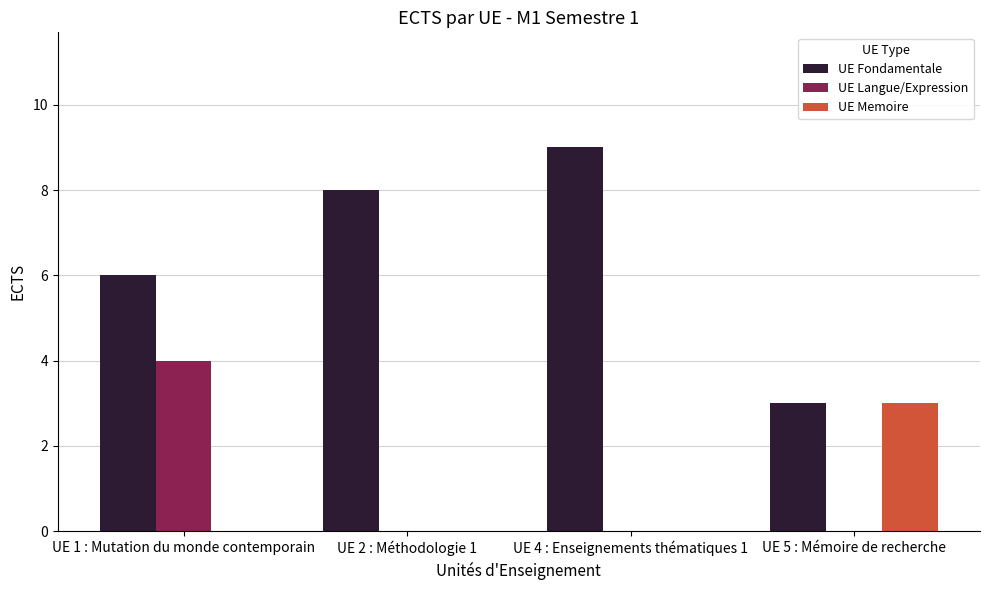

What is the greatest value displayed?

9